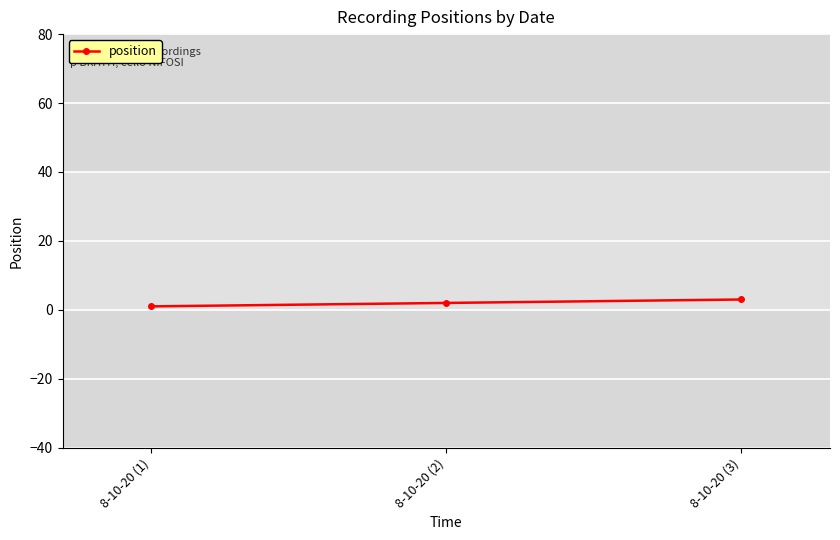

What is the label of the 3rd point from the left?

8-10-20 (3)